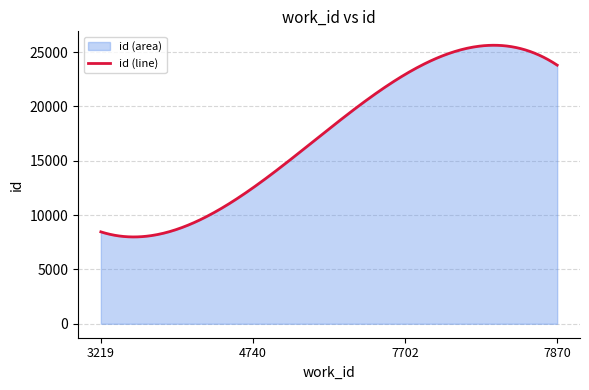

List the labels in order of value, smallest first.

3219, 4740, 7702, 7870